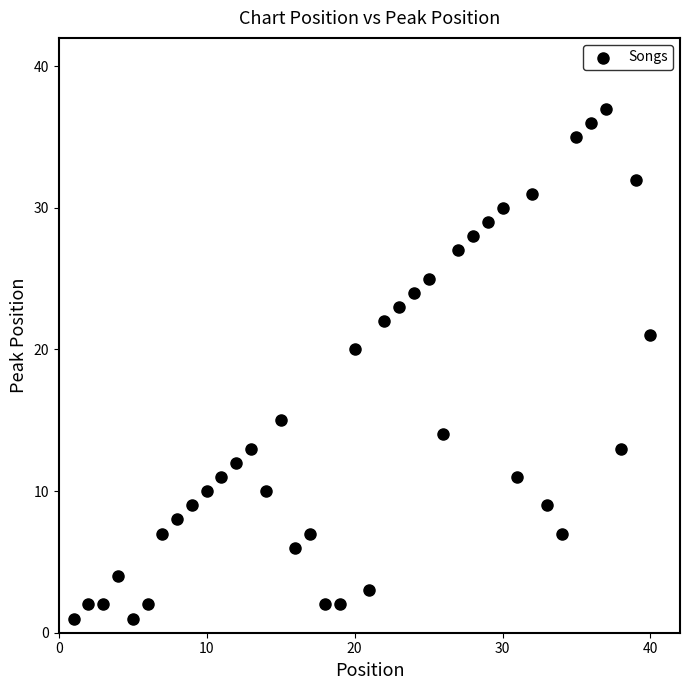

What Y value in the scatter plot is closest to 19?

20